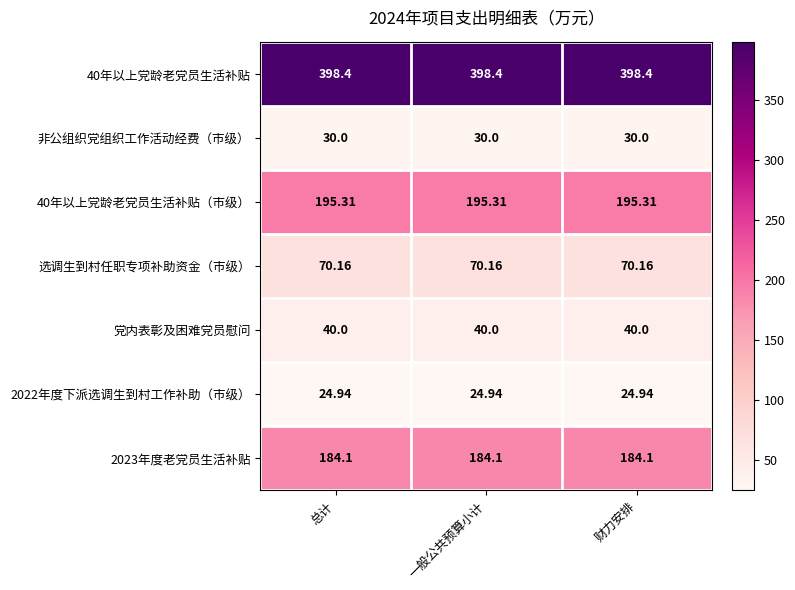

Is the value of 选调生到村任职专项补助资金（市级） at 财力安排 greater than the value of 2022年度下派选调生到村工作补助（市级） at 财力安排?

Yes